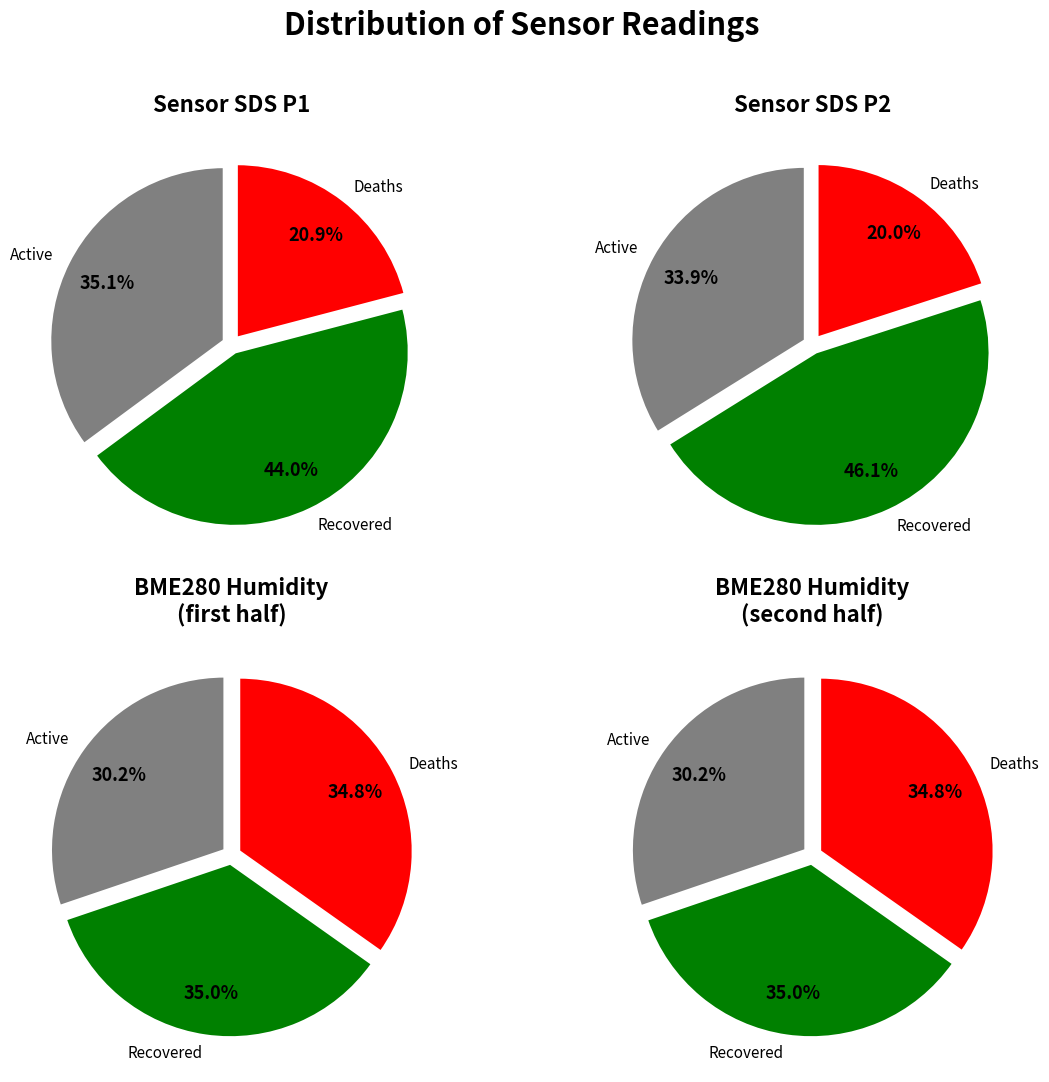

The 30 slice represents 12% of the pie. True or false?

False